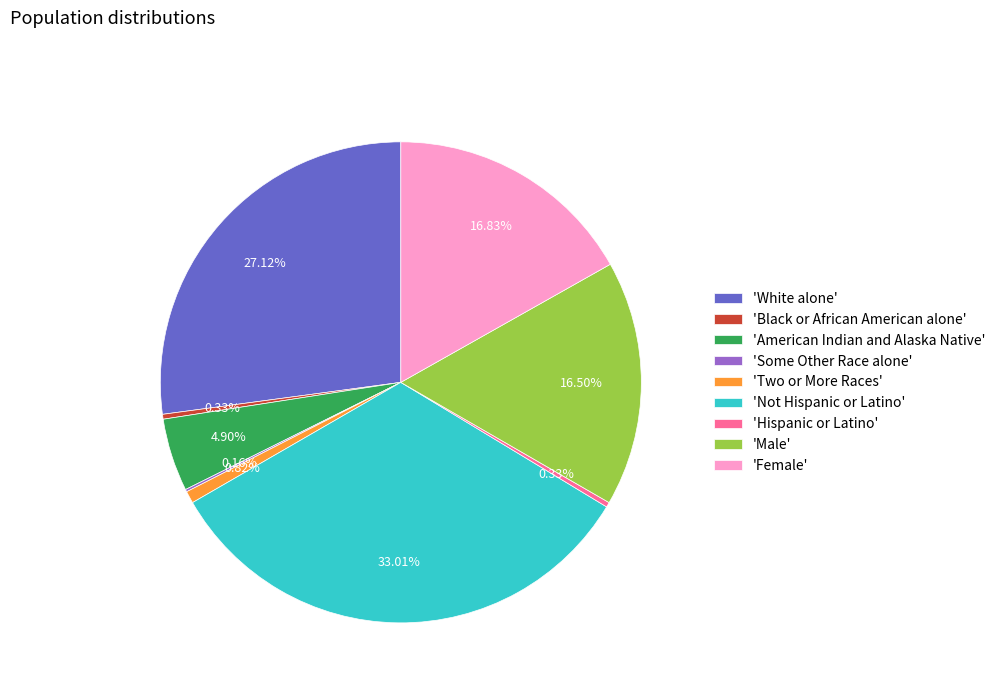

Does any single category account for the majority?

No